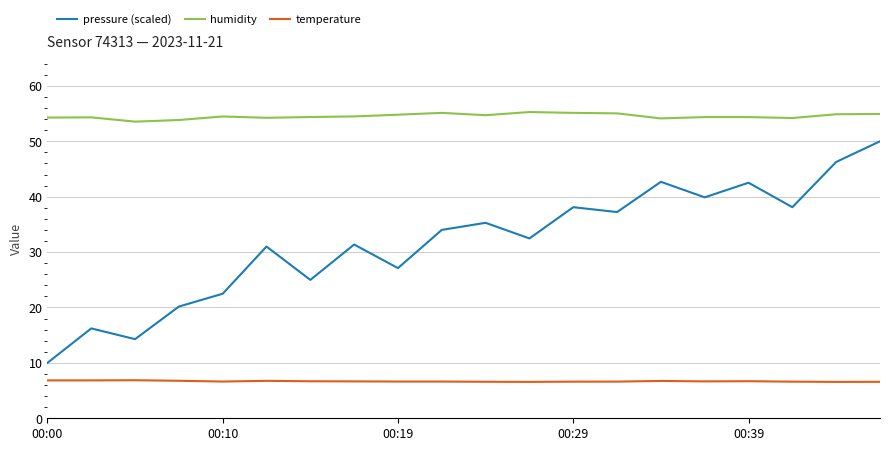

What is the difference between the maximum and minimum values in the humidity series?

1.7